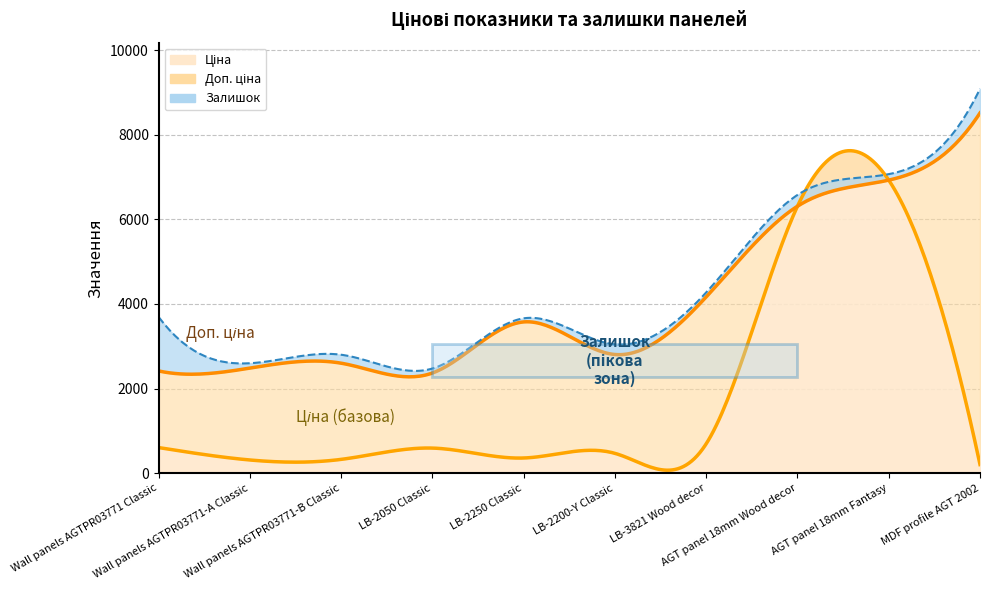

What is the lowest value of the Залишок series?

85.0